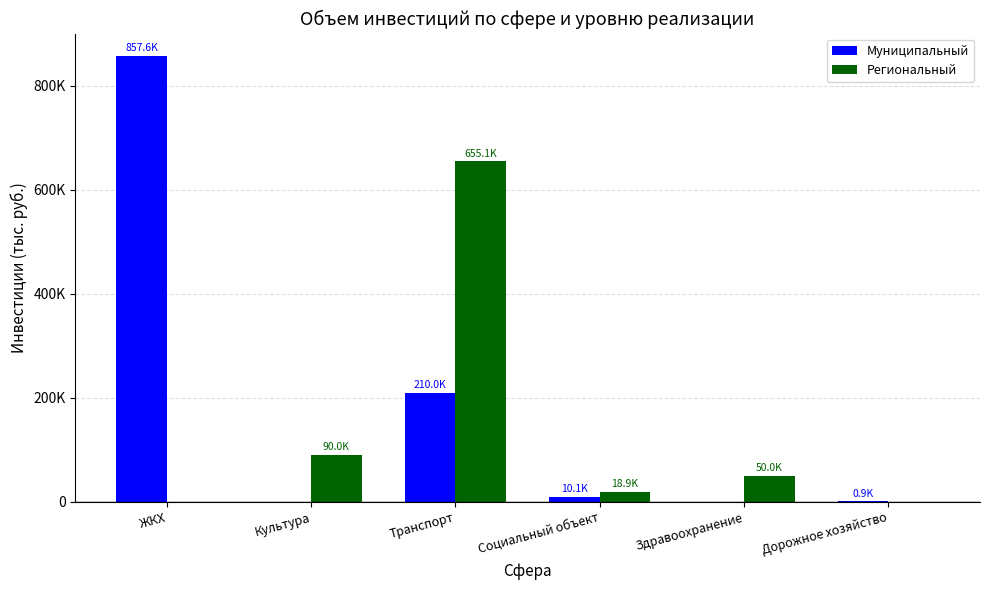

Rank the categories by Региональный value from highest to lowest.

Транспорт, Культура, Здравоохранение, Социальный объект, ЖКХ, Дорожное хозяйство